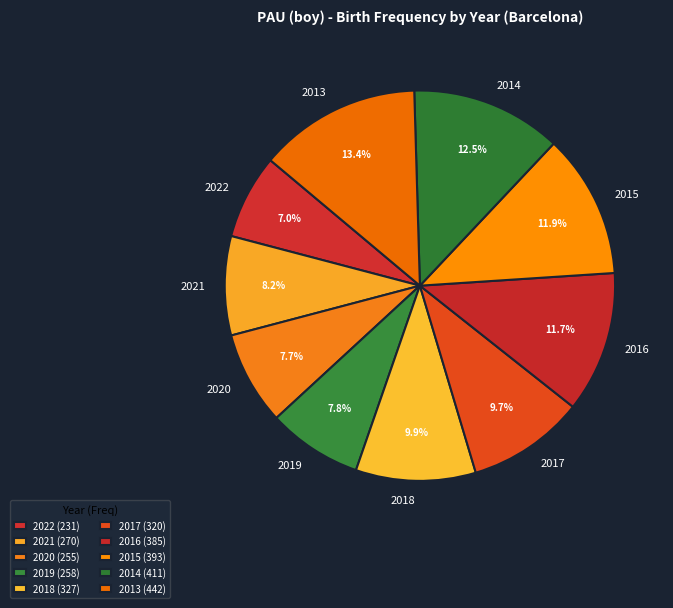

To the nearest percent, what portion does 2020 represent?

8%